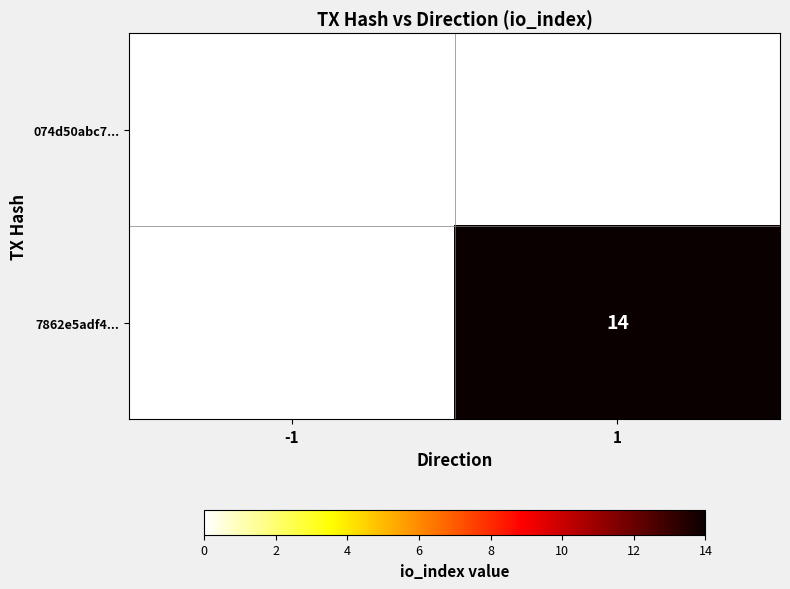

Which category has the lowest value across all series?

-1